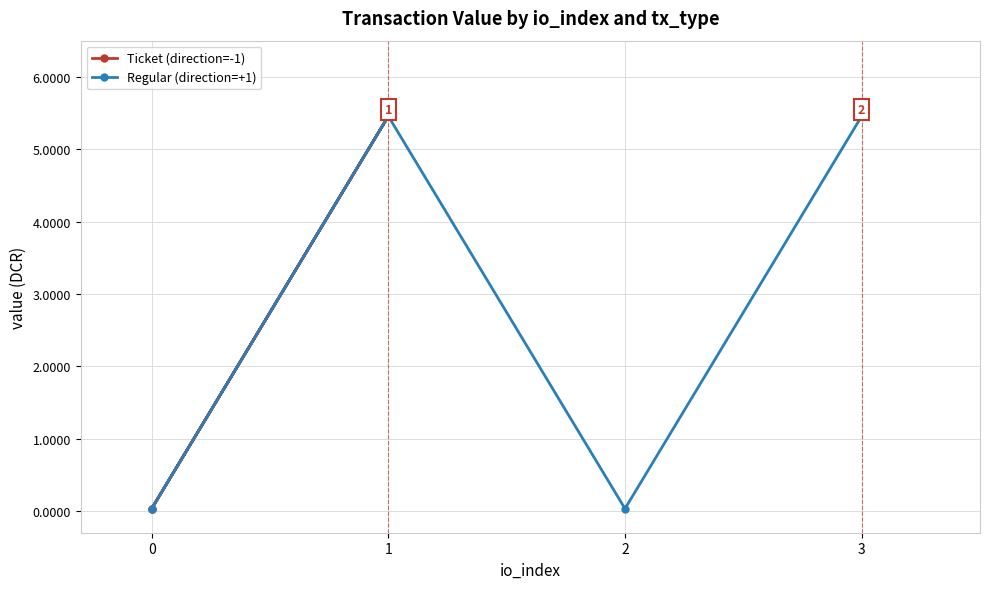

List the labels in order of Regular (direction=+1) value, smallest first.

0, 2, 1, 3